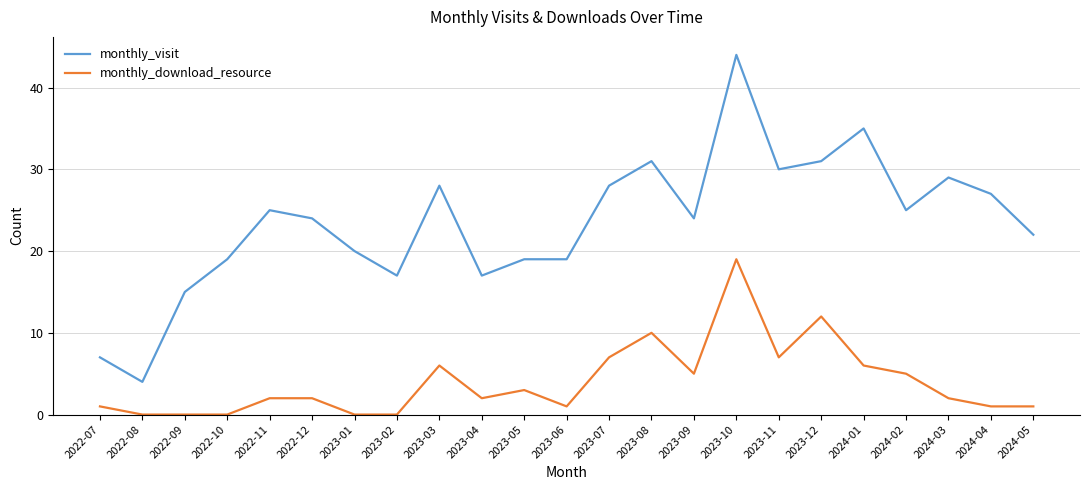

What is the highest value of the monthly_visit series?

44